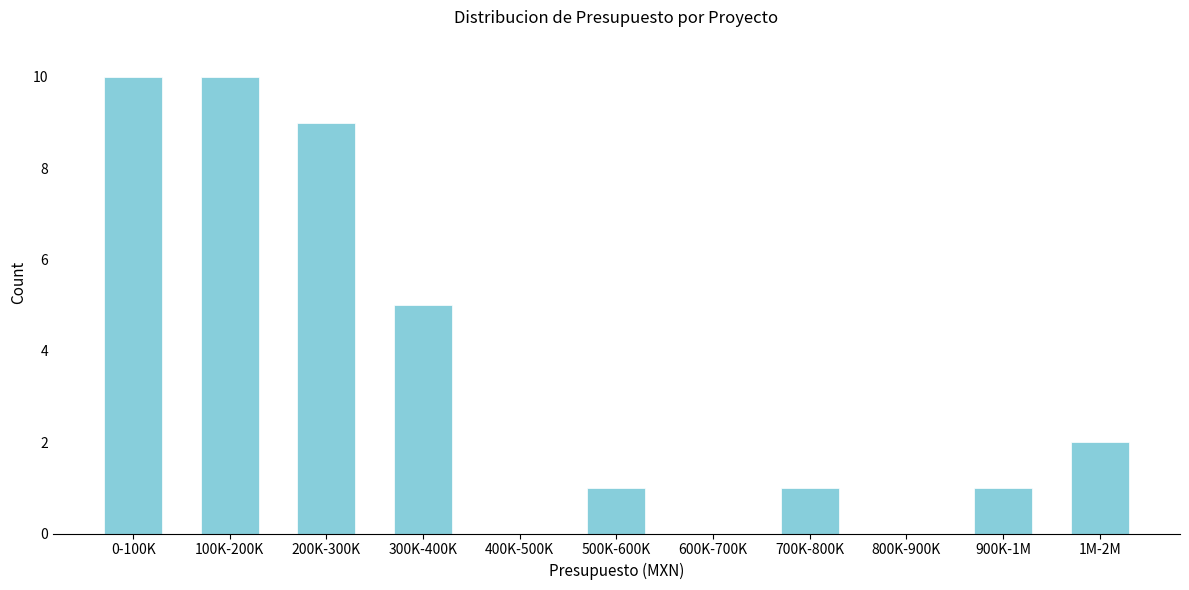

Reading right to left, what are all the values shown in this chart?

1M-2M=2	900K-1M=1	800K-900K=0	700K-800K=1	600K-700K=0	500K-600K=1	400K-500K=0	300K-400K=5	200K-300K=9	100K-200K=10	0-100K=10